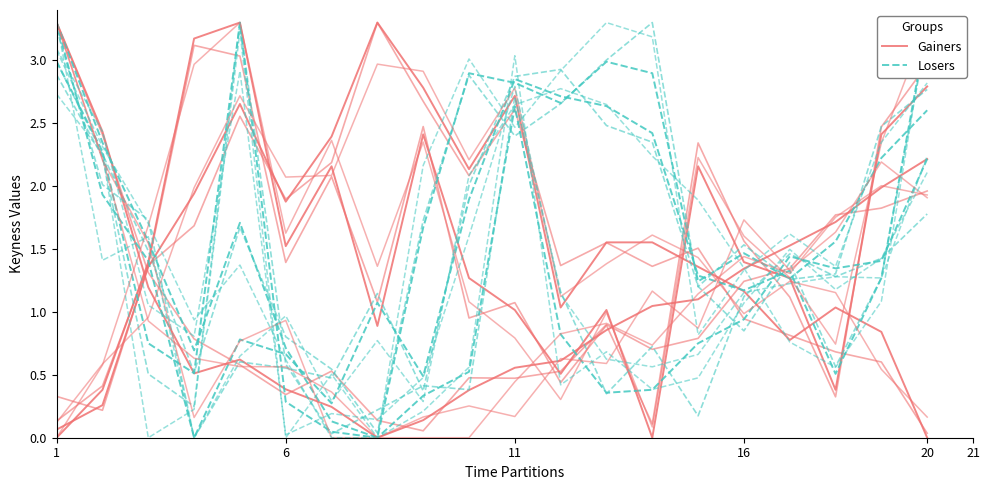

Which series ends up on top after the final intersection of Losers and Gainers?

Losers